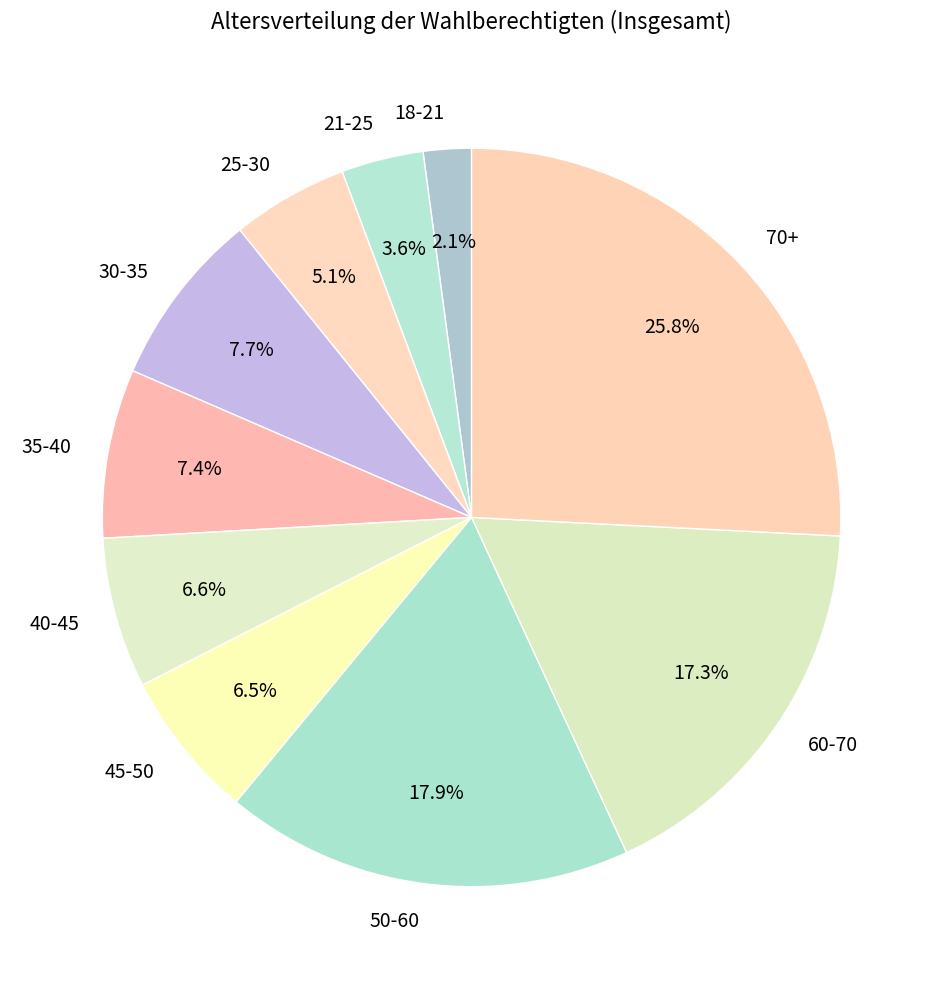

To the nearest percent, what is the combined percentage of 35-40 and 60-70?

25%